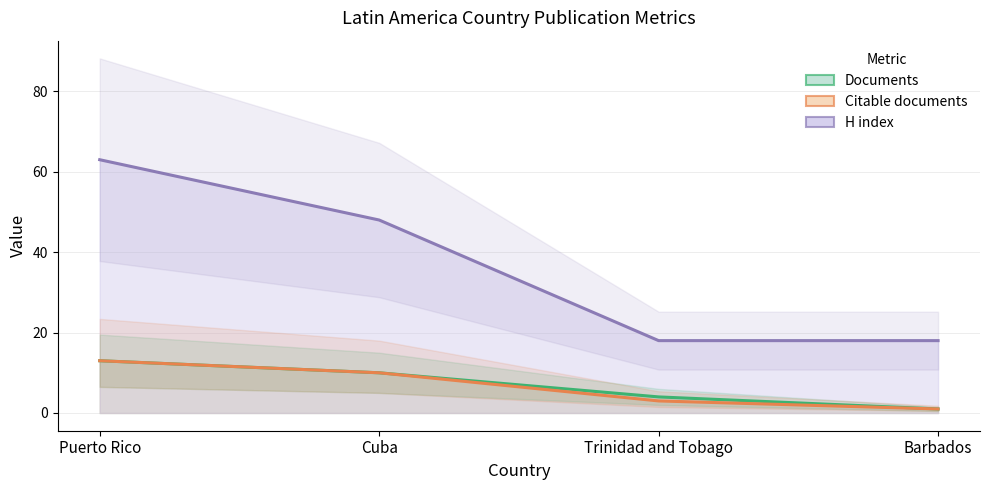

Reading left to right, extract all data points from this chart.

Documents: Puerto Rico=13	Cuba=10	Trinidad and Tobago=4	Barbados=1
Citable documents: Puerto Rico=13	Cuba=10	Trinidad and Tobago=3	Barbados=1
Citations: Puerto Rico=63	Cuba=48	Trinidad and Tobago=18	Barbados=18